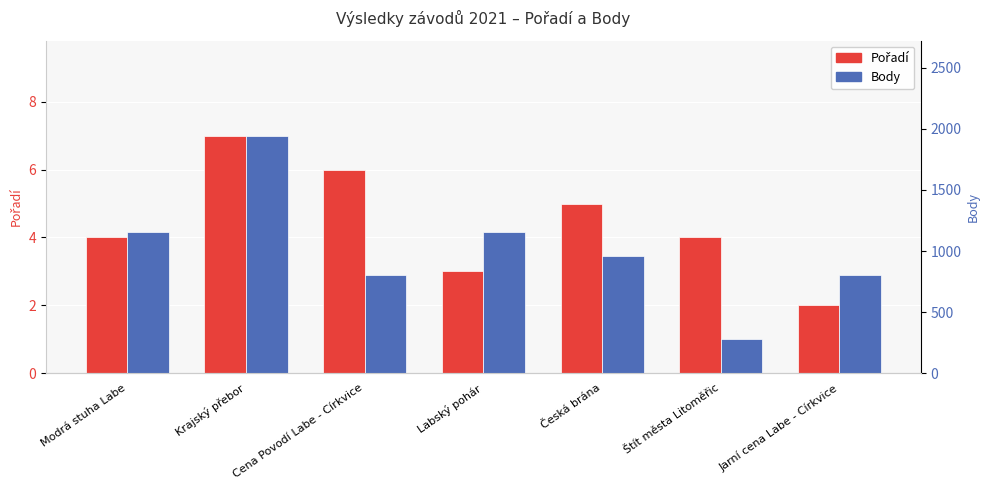

At which label does Pořadí first exceed 4?

Krajský přebor